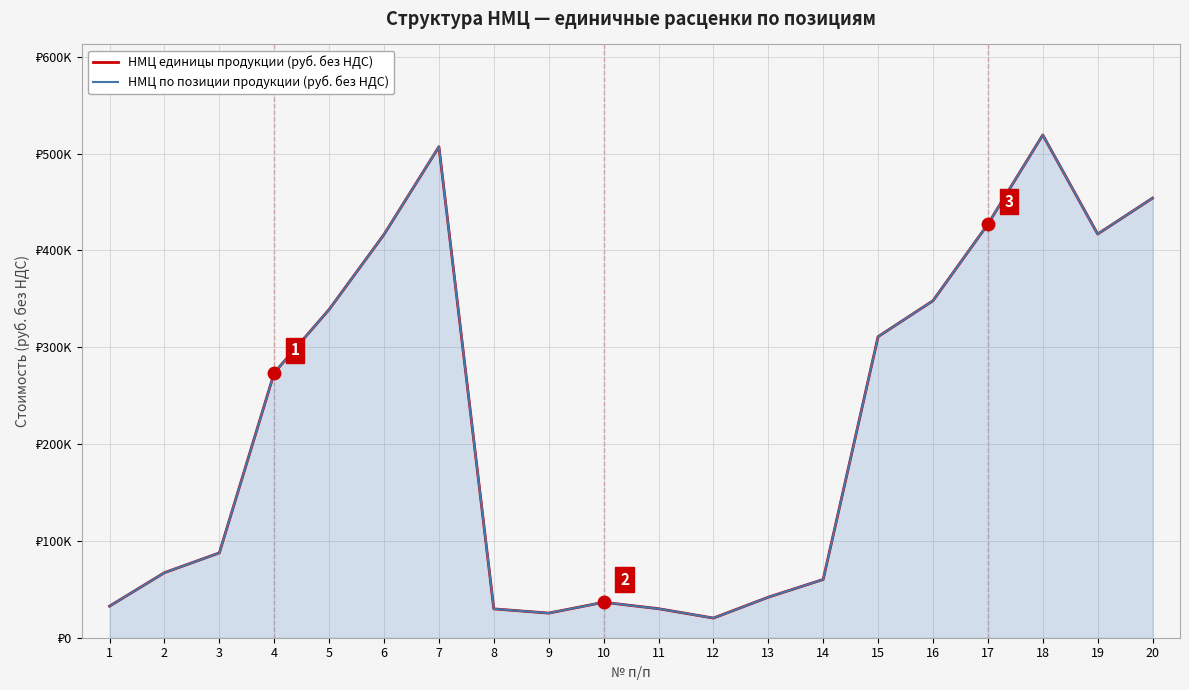

At which label is НМЦ единицы продукции (руб. без НДС) closest to 269728?

4